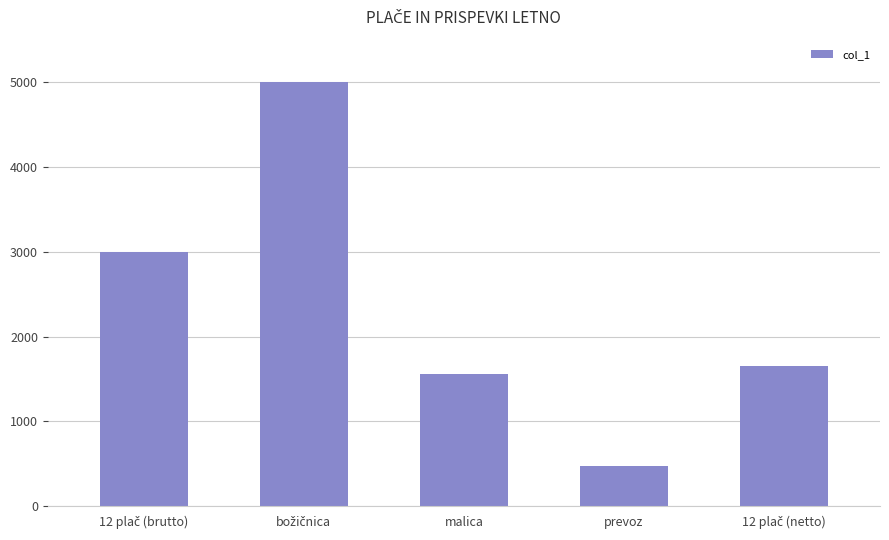

Reading left to right, extract all data points from this chart.

3000	5000	1560	480	1650